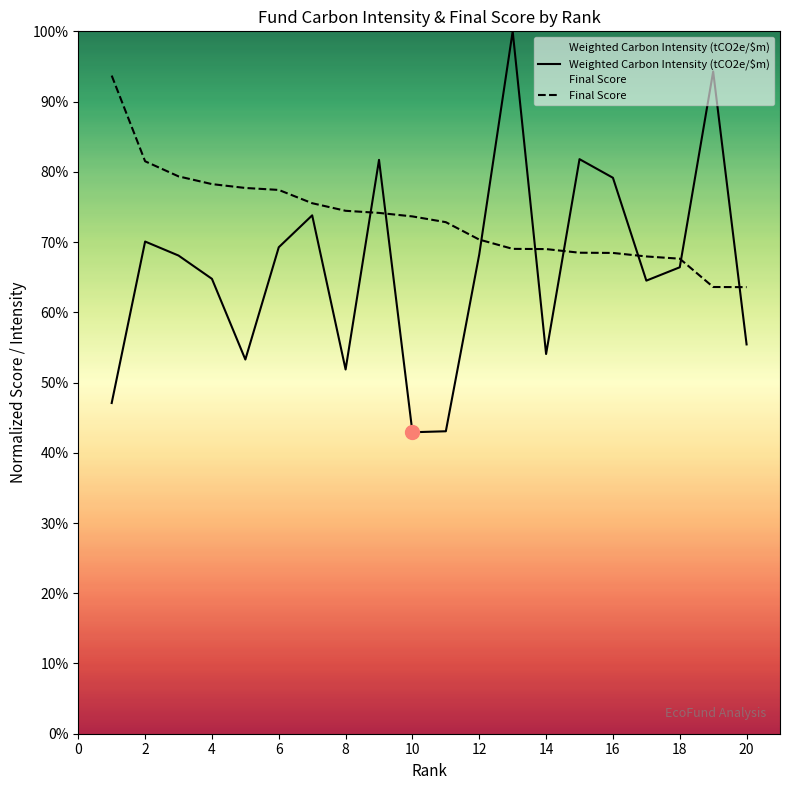

True or false: Final Score and Weighted Carbon Intensity (tCO2e/$m) intersect in this chart.

True